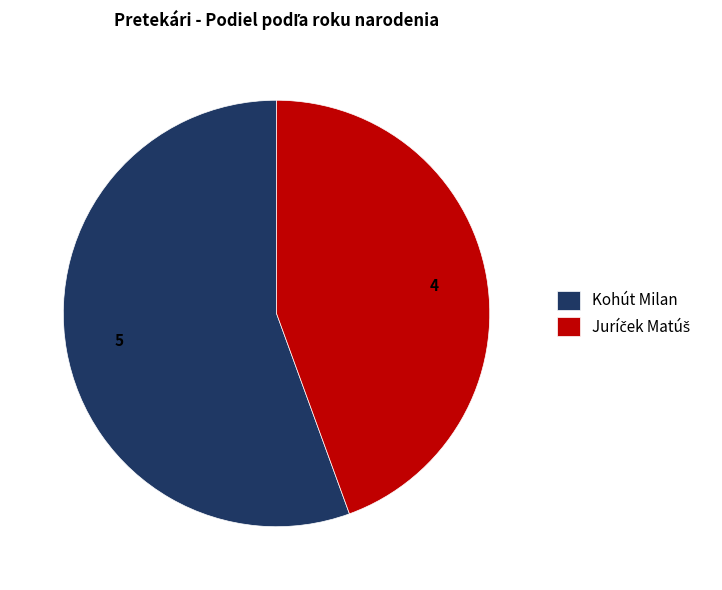

Is Kohút Milan the majority of the pie?

Yes